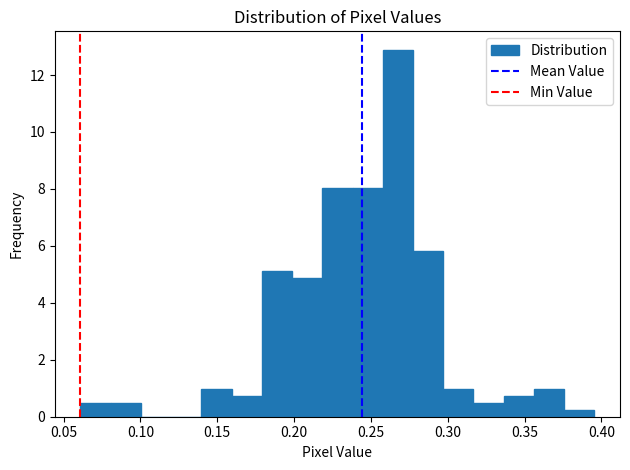

Around what value on the x-axis is the tallest bar? Give the approximate position of its centre, as read against the axis.

0.270